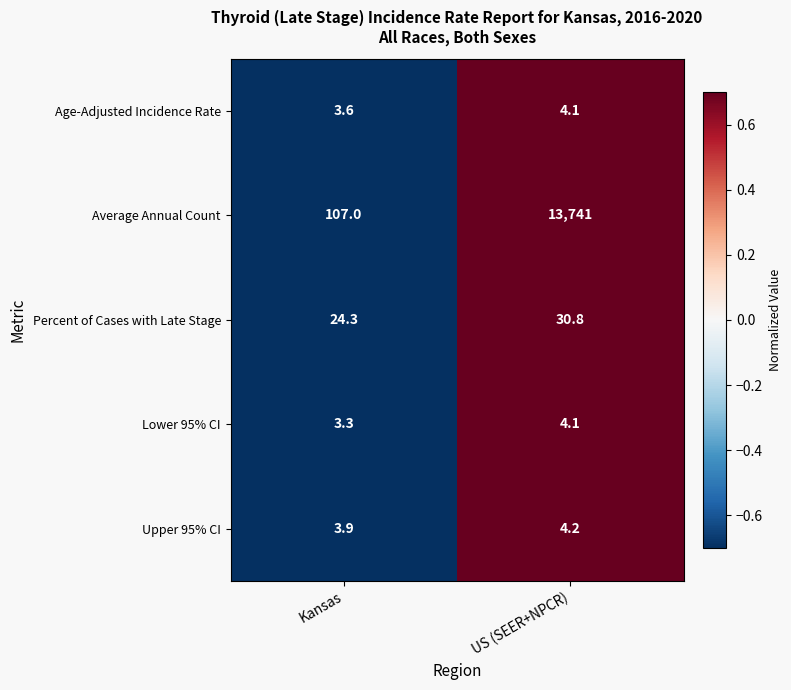

Where is Lower 95% CI nearest to the value 3?

Kansas